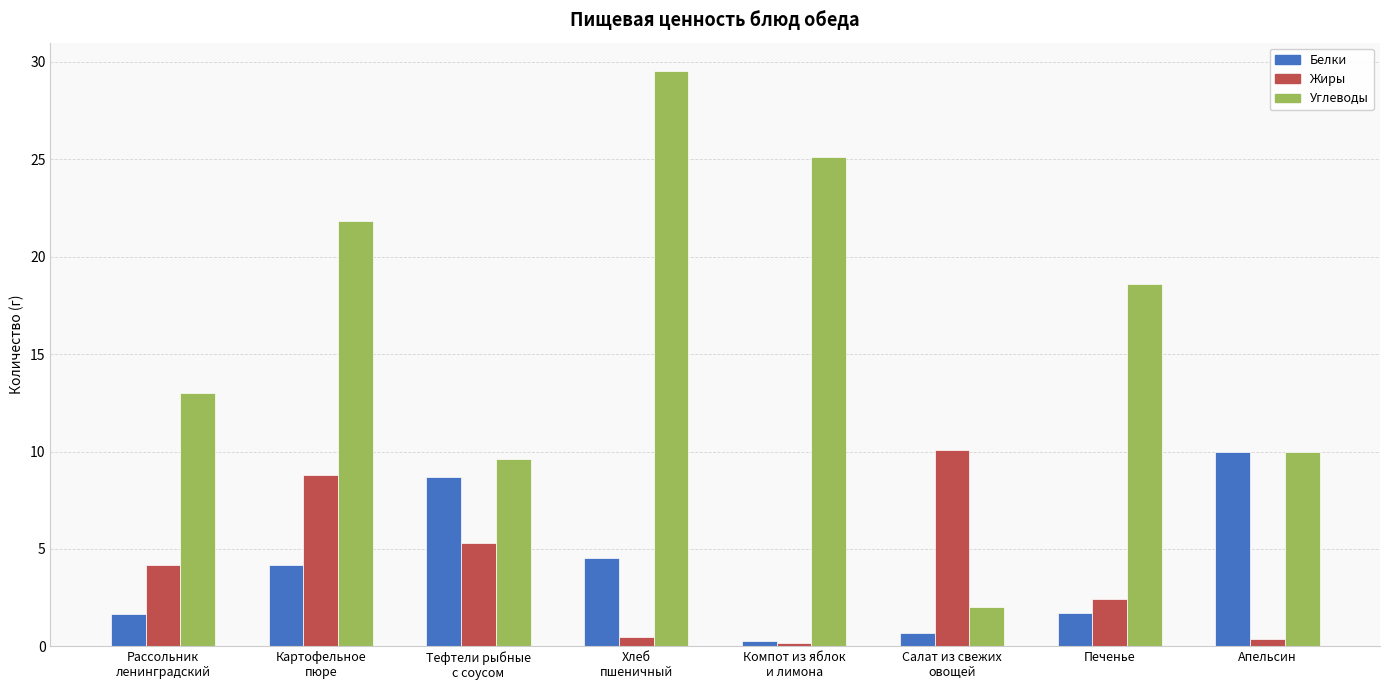

What is the difference between the second highest and second lowest values in the Жиры series?

8.4